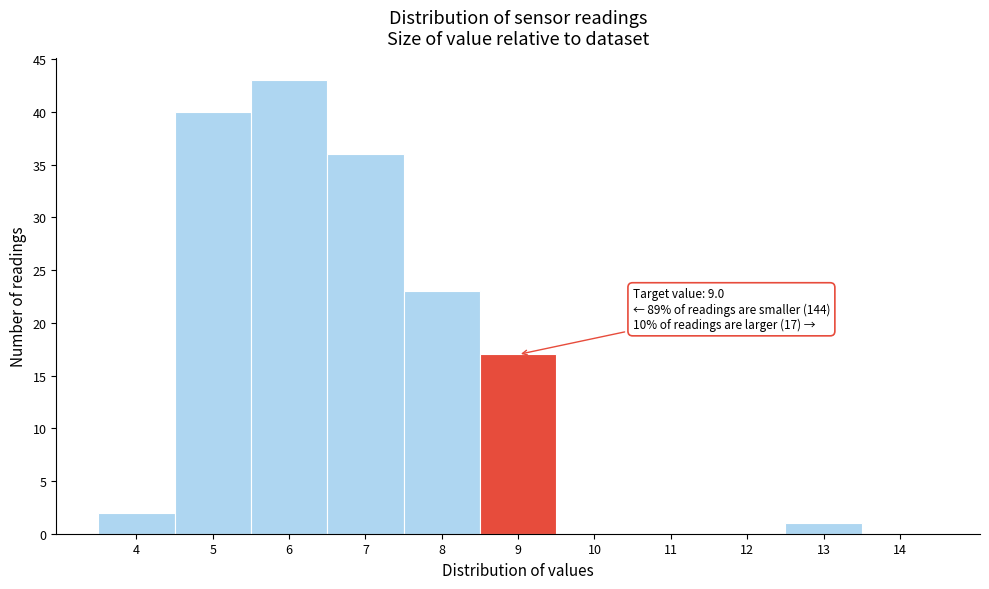

Reading right to left, transcribe all the data shown in this chart.

14=0	13=1	12=0	11=0	10=0	9=17	8=23	7=36	6=43	5=40	4=2